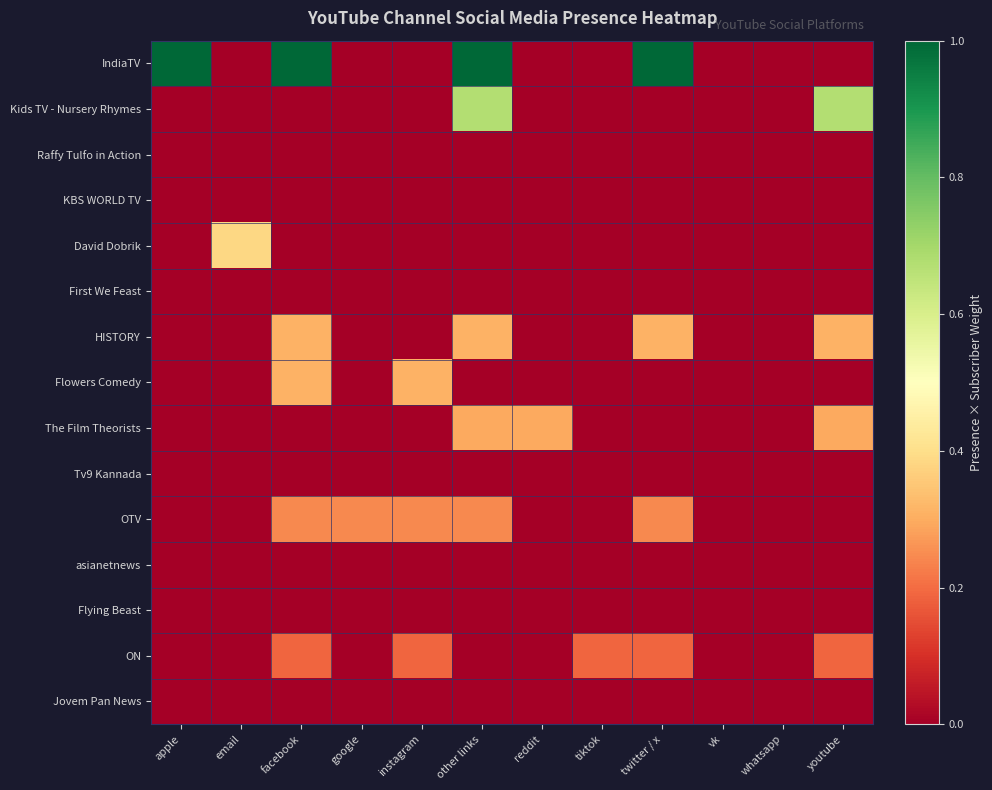

At which category does the chart reach its minimum across all series?

email